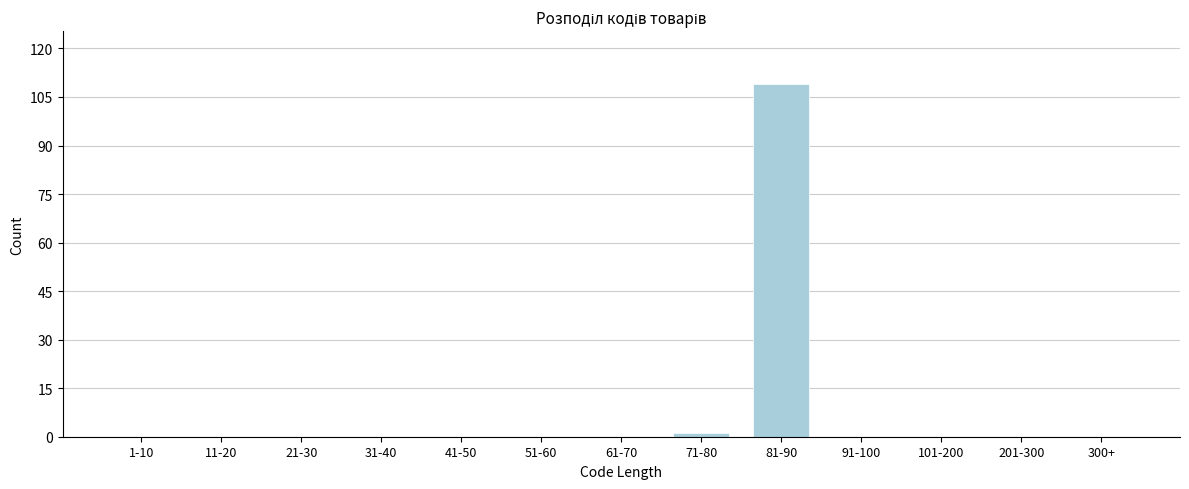

Reading left to right, extract all data points from this chart.

1-10=0	11-20=0	21-30=0	31-40=0	41-50=0	51-60=0	61-70=0	71-80=1	81-90=109	91-100=0	101-200=0	201-300=0	300+=0